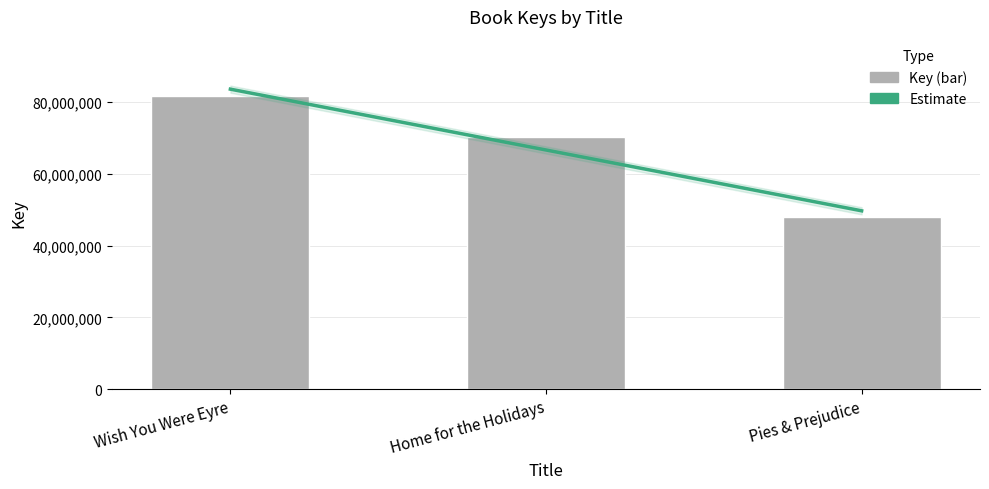

What is the total value across all series at Home for the Holidays?

136962197.3